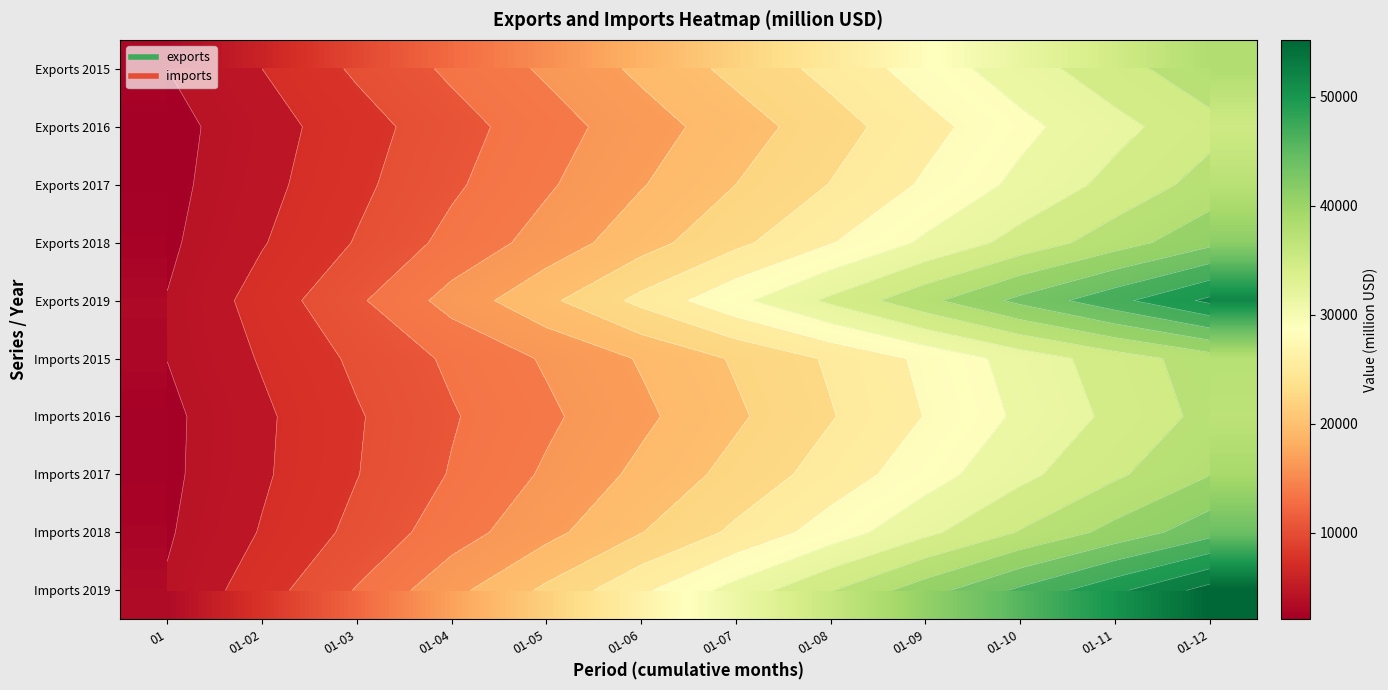

Where does the Imports 2018 series first go above 24600?

01-08